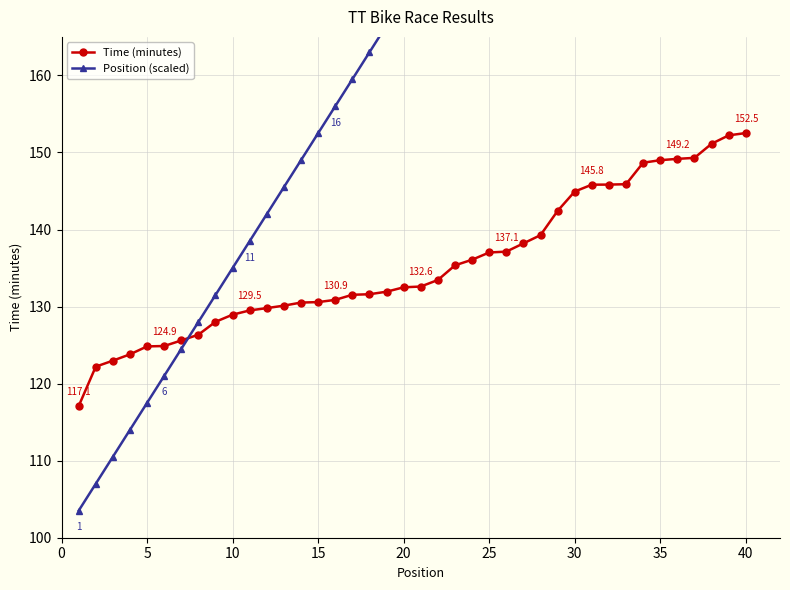

What is the difference between the second highest and second lowest values in the Position (scaled) series?

129.5